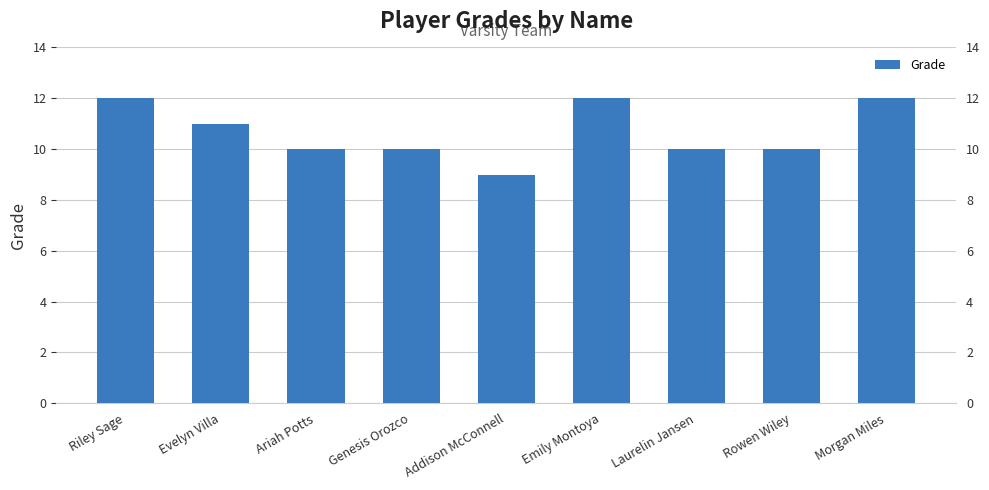

The value at Riley Sage is 12. True or false?

True